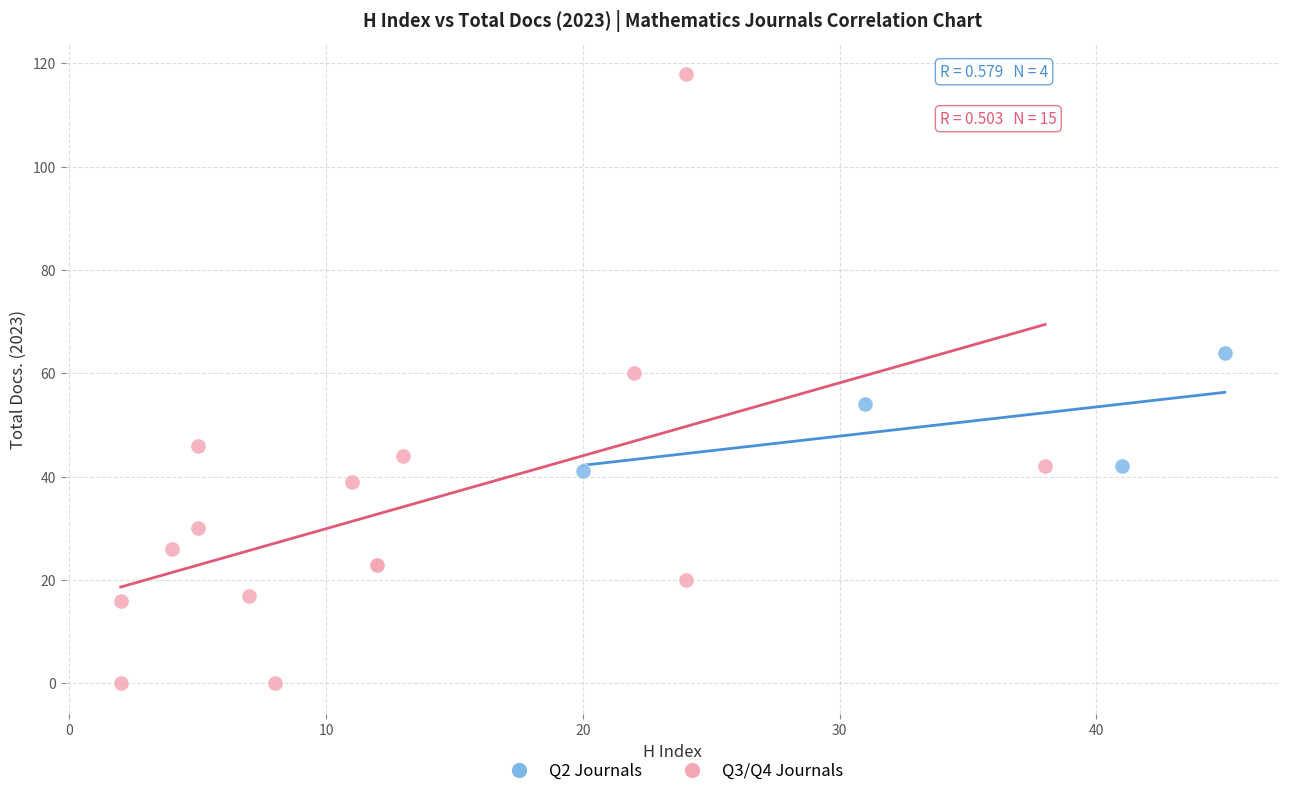

Which series has the largest Y range (max minus min)?

Q3/Q4 Journals